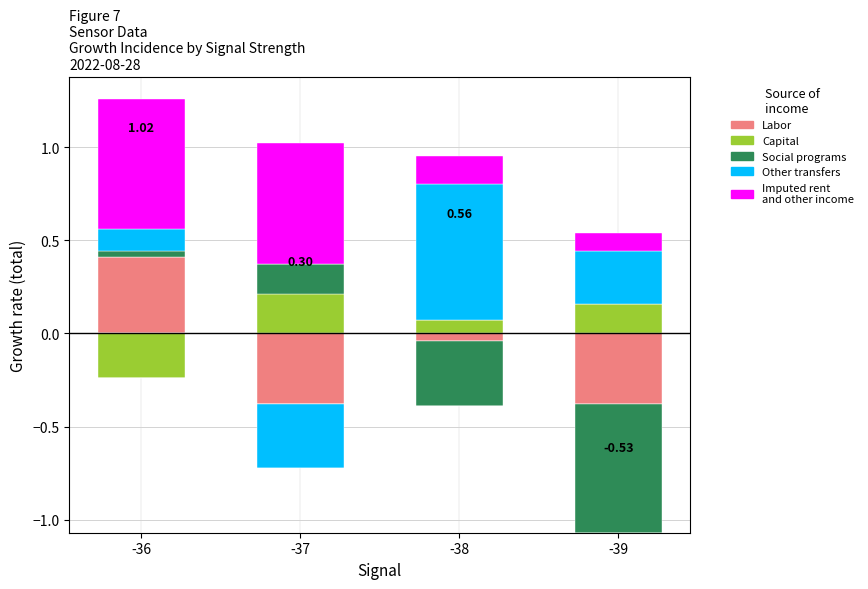

True or false: Other transfers has a value of 0.4 at -38.

False